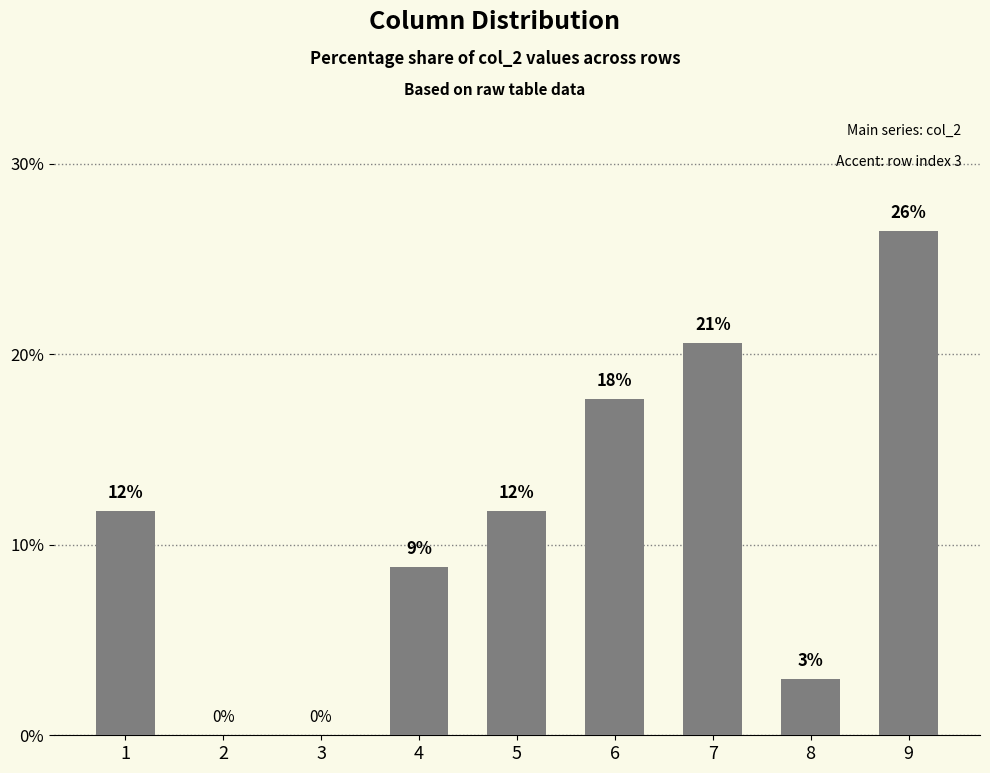

Is it true that the value at 2 is 0.0?

True